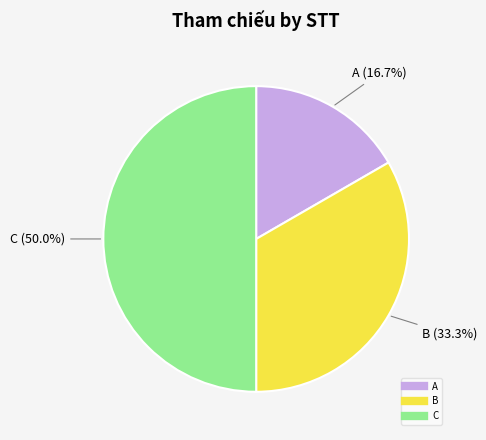

Count the number of slices in the pie.

3